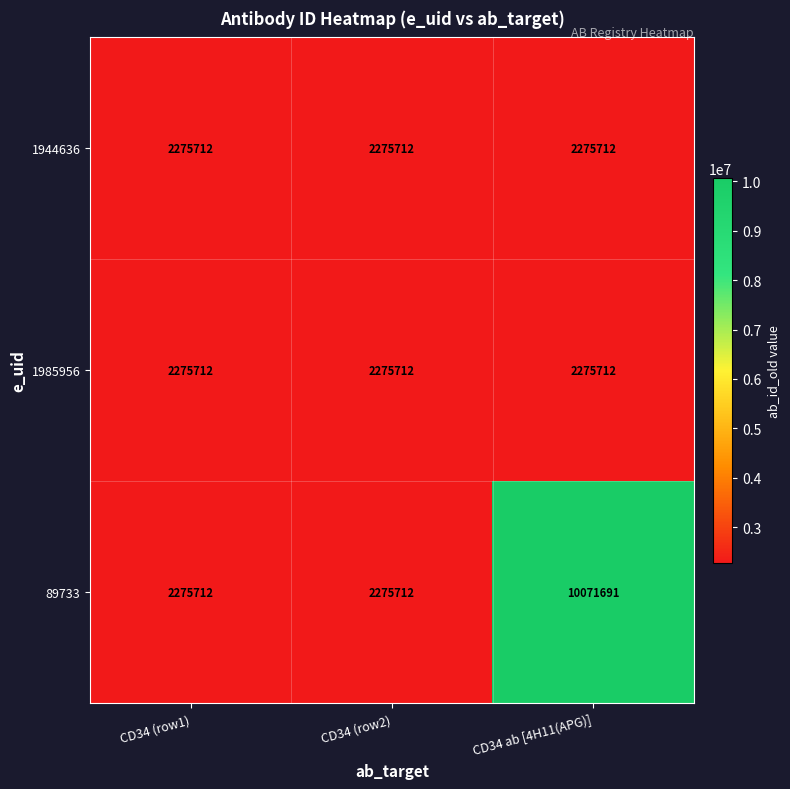

What is the difference between the maximum and second lowest values in the 89733 series?

7795979